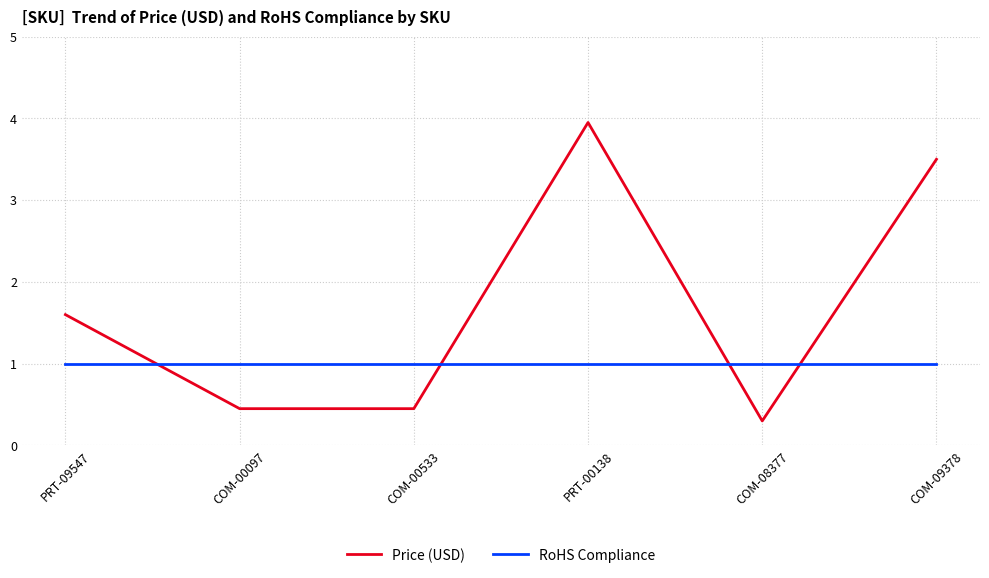

In Price (USD), how many points are higher than both neighbors (excluding endpoints)?

1